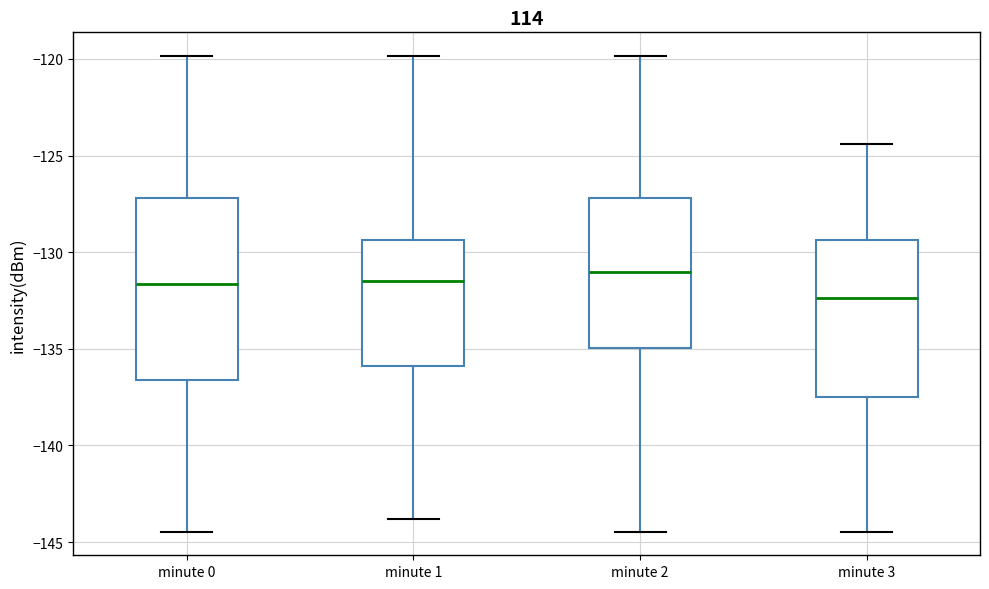

Which box is the tallest, from its lower edge to its upper edge?

minute 0